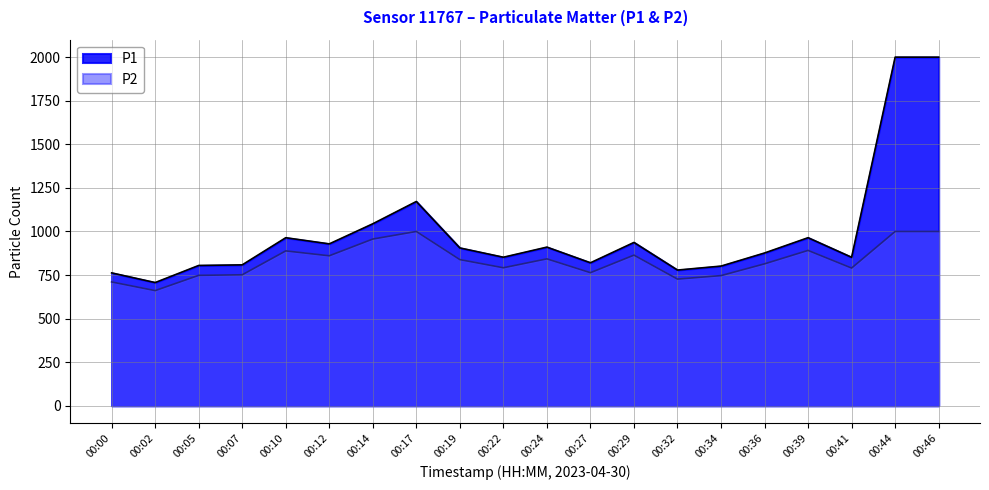

At which category is the sum across all series the highest?

00:44